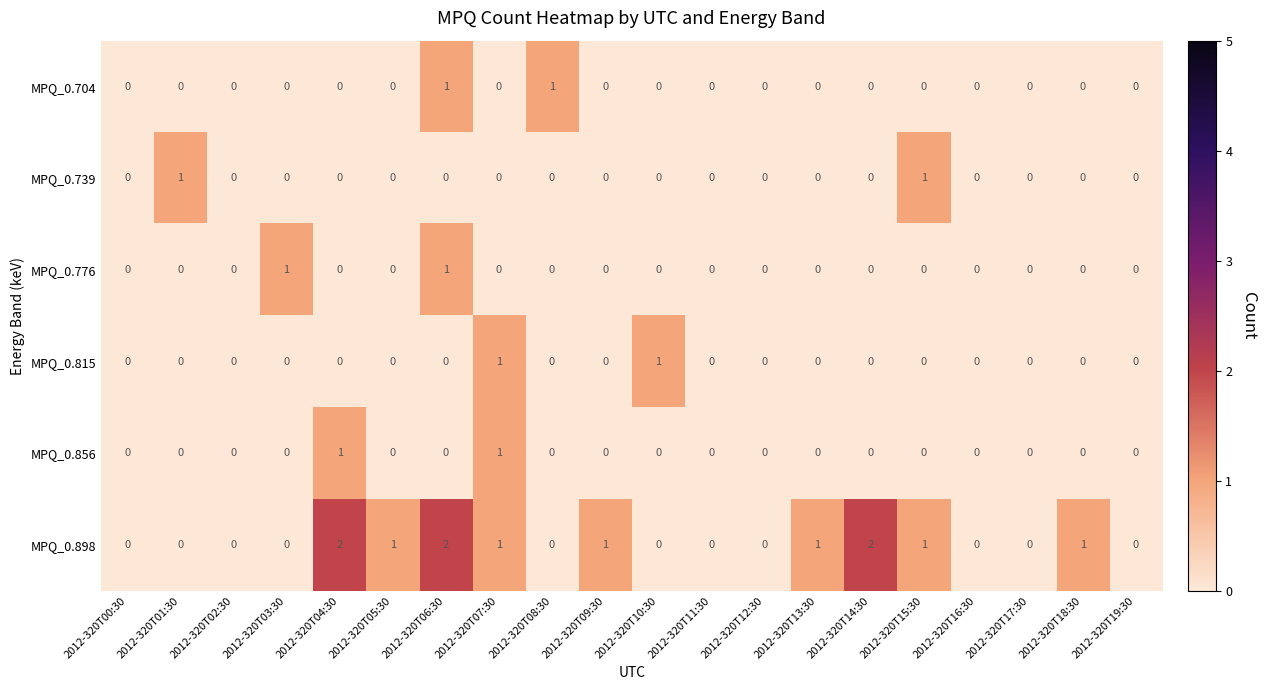

At which category is the sum across all series the highest?

2012-320T06:30